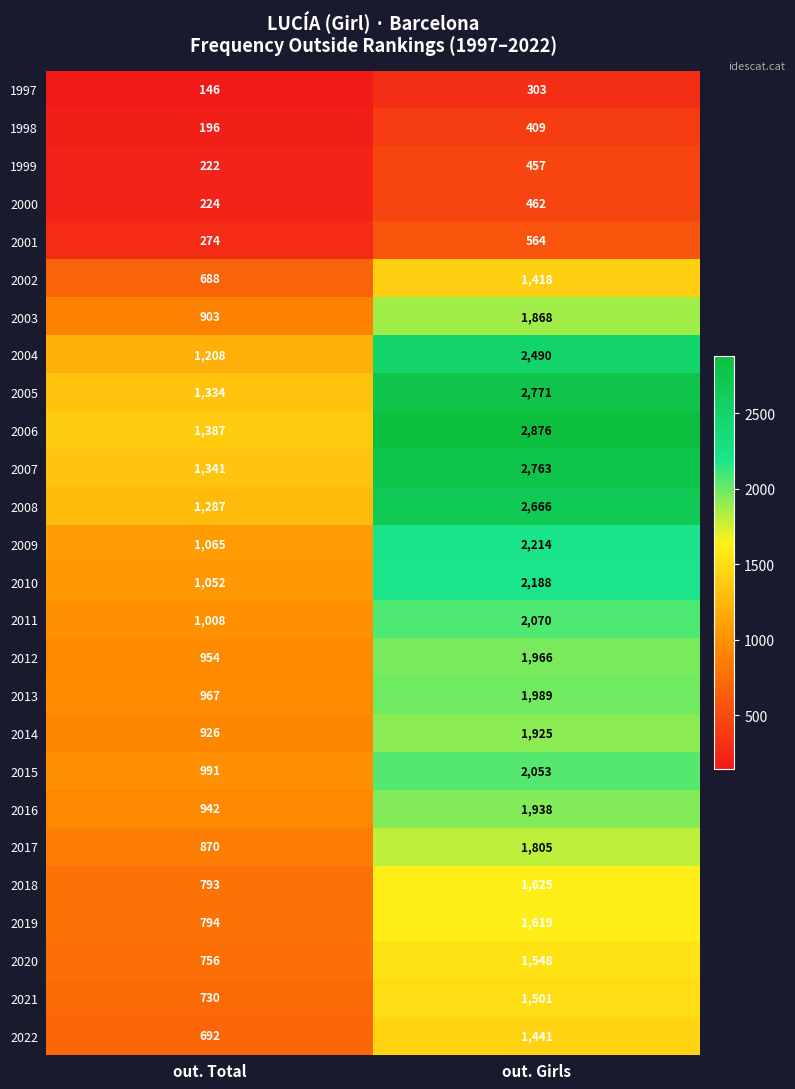

How many categories are shown in the chart?

2